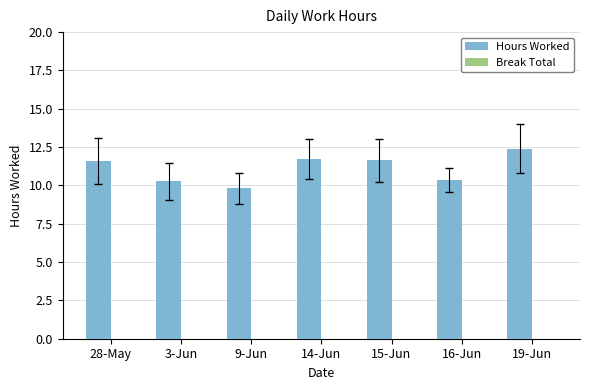

Which has a higher value, 28-May or 16-Jun?

28-May